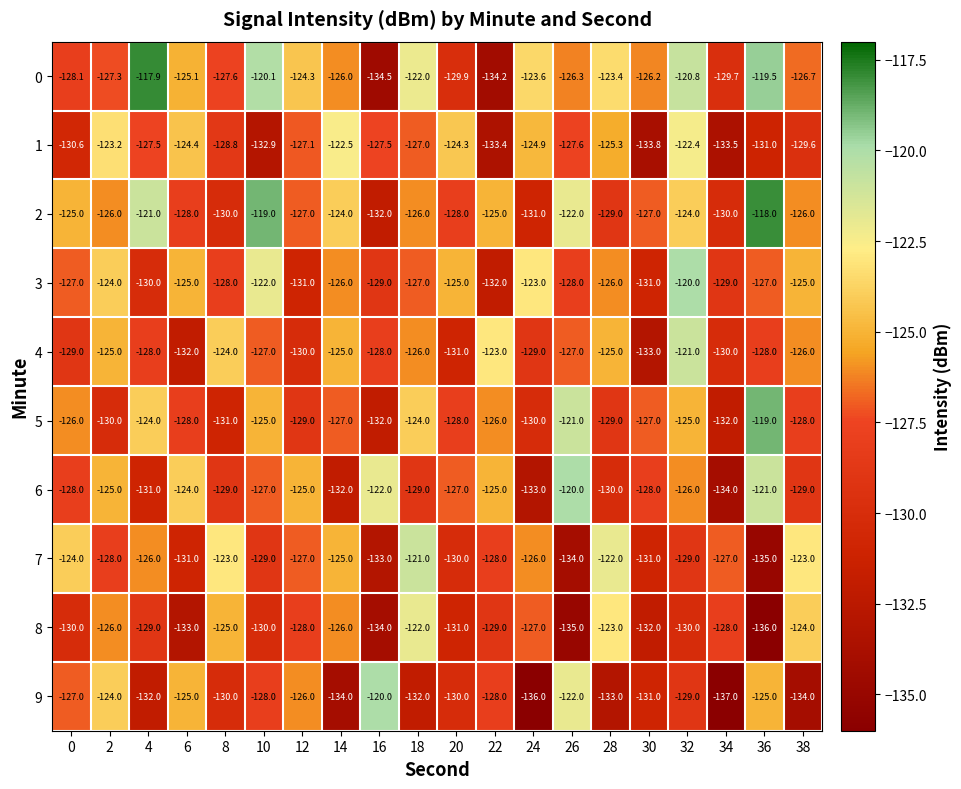

Which category has the lowest value across all series?

34